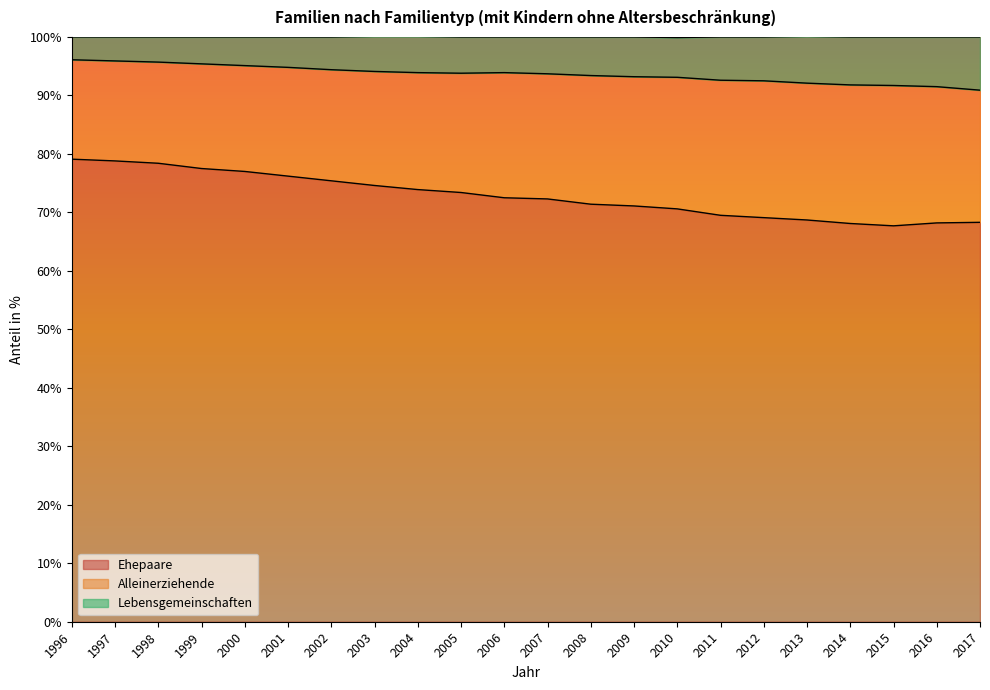

Which series has the largest range (max minus min)?

Ehepaare